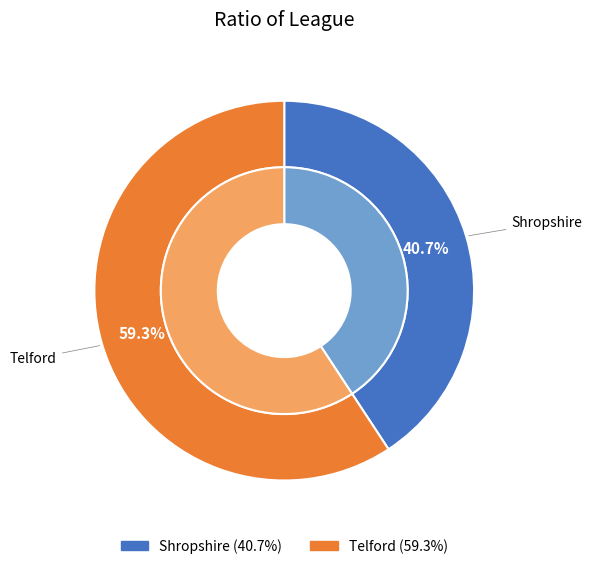

To the nearest percent, what is the average slice percentage?

50%